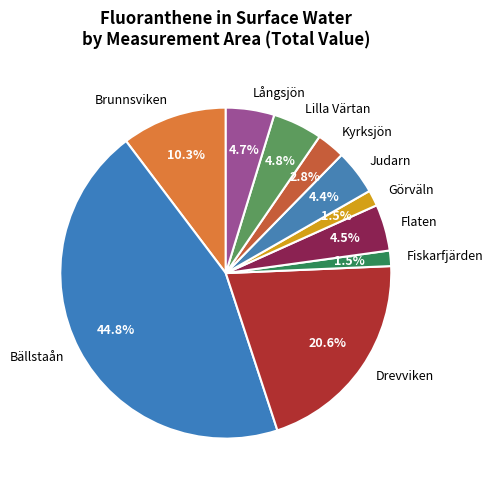

To the nearest percent, what is the difference between the Görväln and Bällstaån slice percentages?

43%